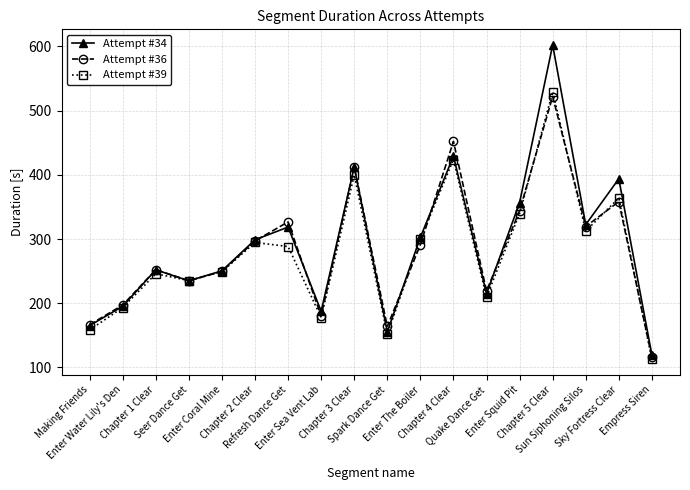

At which category is the sum across all series the highest?

Chapter 5 Clear